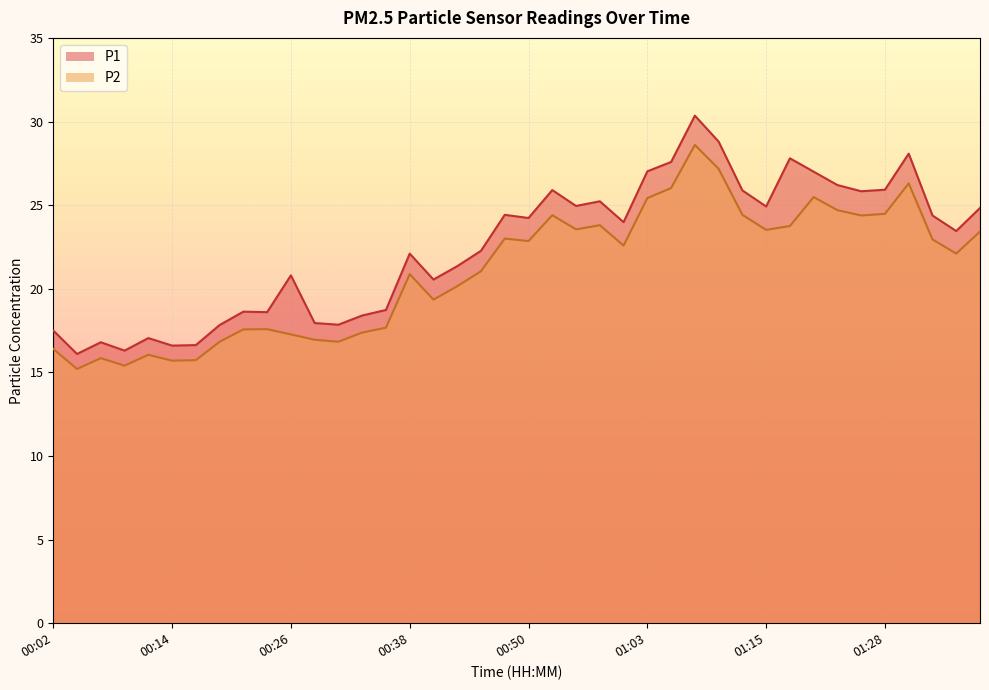

Where is the first local minimum for P2?

00:04